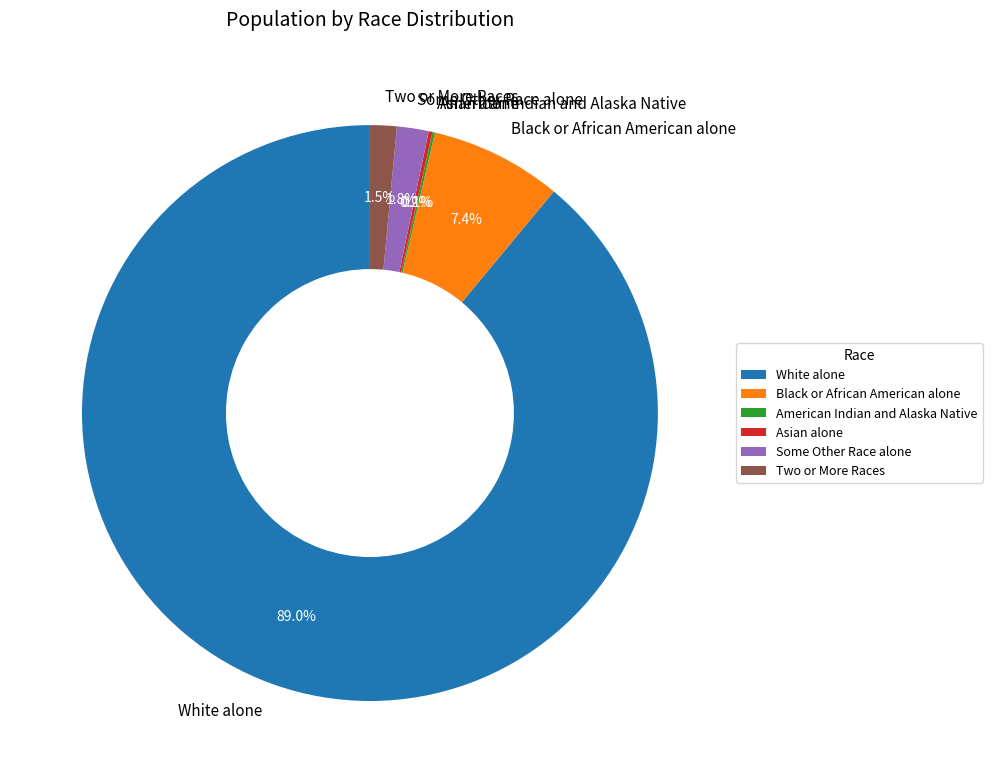

Which has a higher value, Some Other Race alone or Black or African American alone?

Black or African American alone